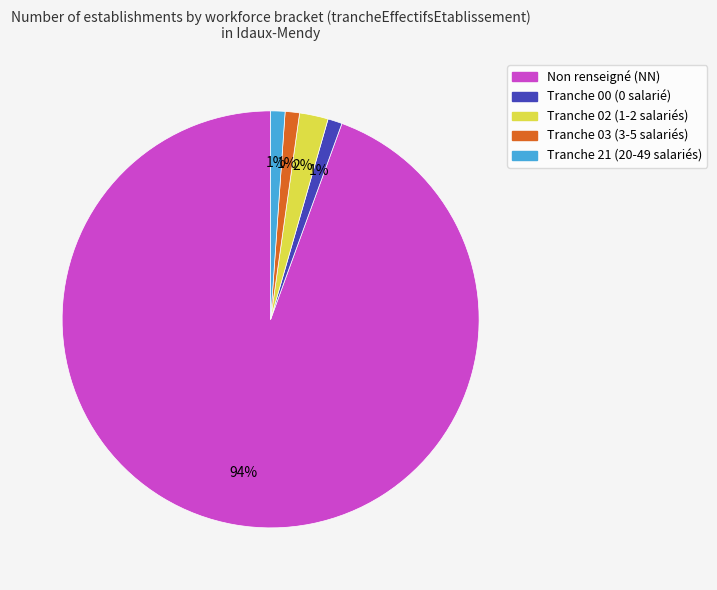

To the nearest percent, what is the average slice percentage?

20%